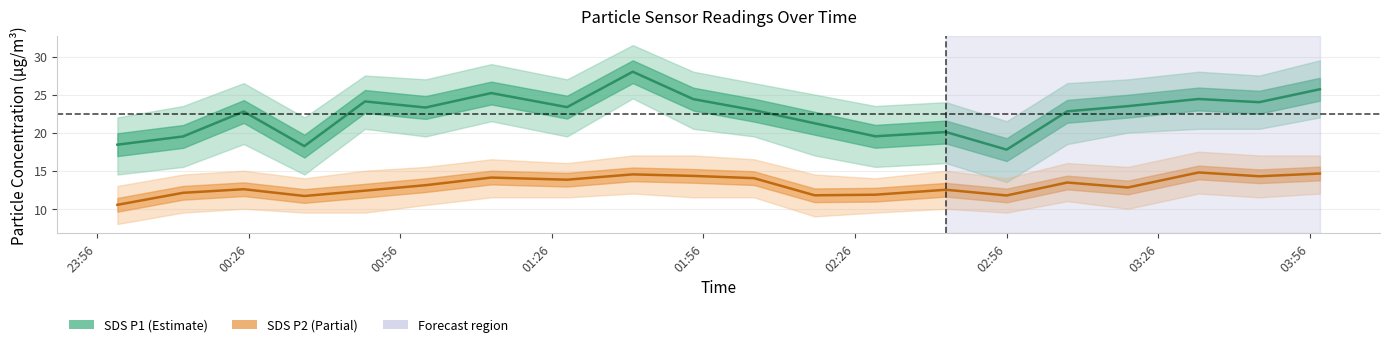

Which series has the largest total across all categories?

SDS P1